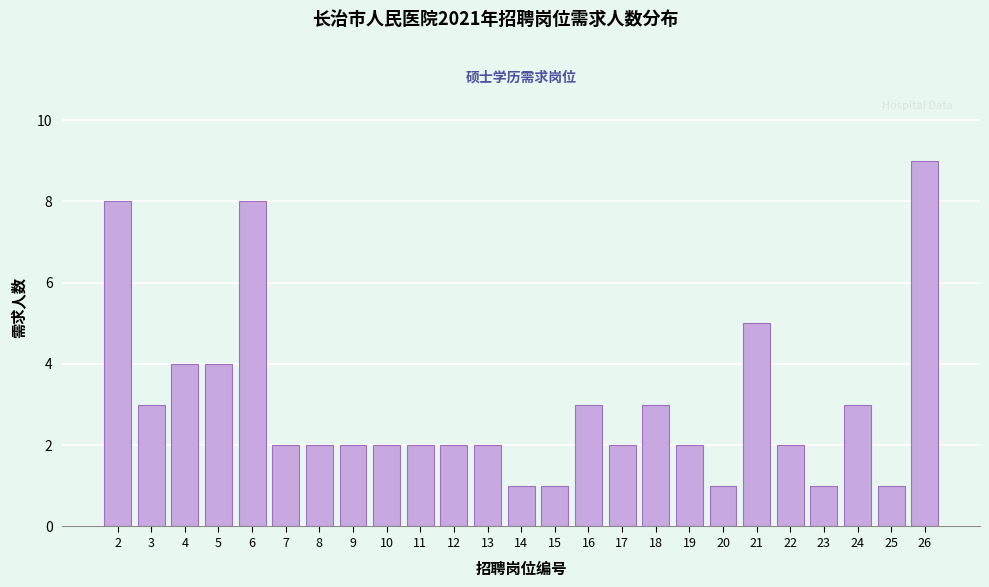

Reading right to left, extract all data points from this chart.

26=9	25=1	24=3	23=1	22=2	21=5	20=1	19=2	18=3	17=2	16=3	15=1	14=1	13=2	12=2	11=2	10=2	9=2	8=2	7=2	6=8	5=4	4=4	3=3	2=8